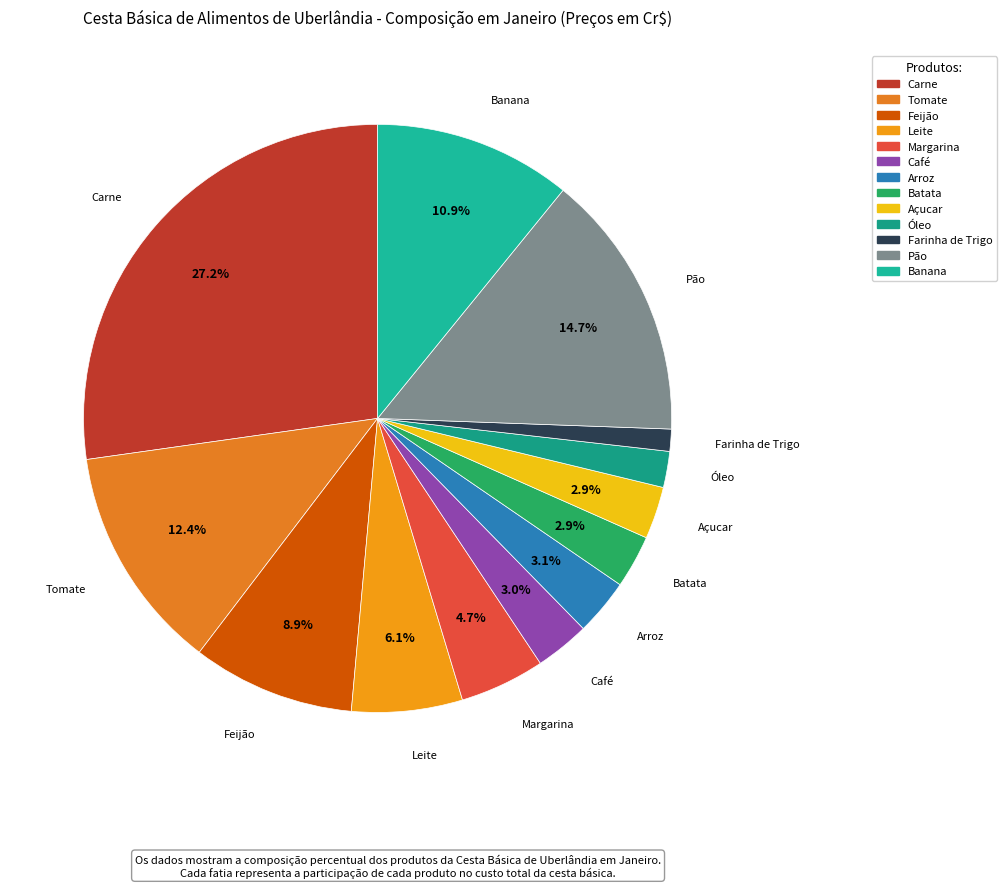

Which slice is the smallest?

Farinha de Trigo